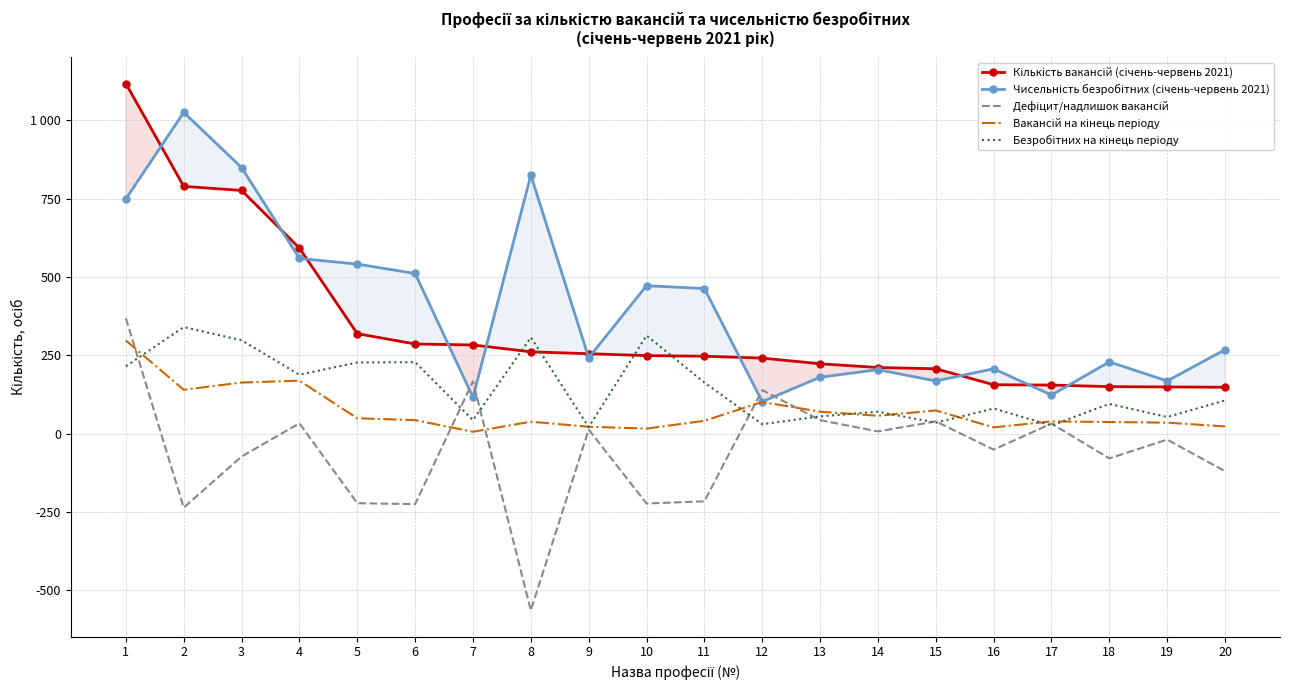

Where is the first local minimum for Безробітних на кінець періоду?

4